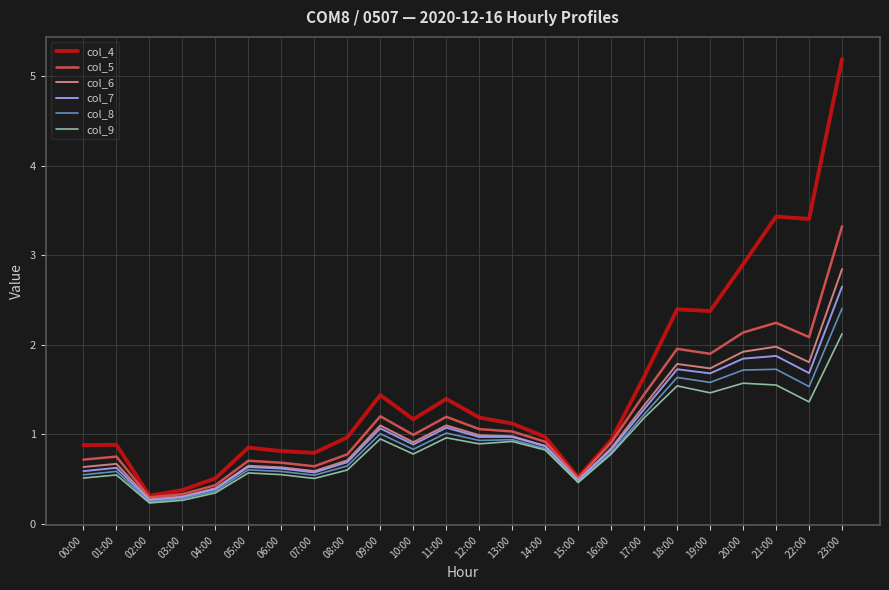

What position from the left is 09:00?

10